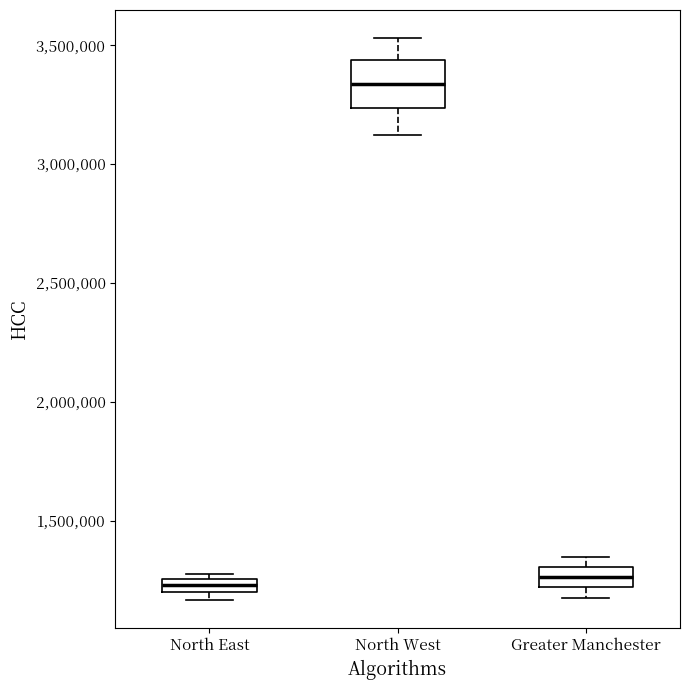

Where does the upper whisker of the box for North West end on the y-axis? The values are not printed on the chart, so give them approximately, as read against the axis.

3550000